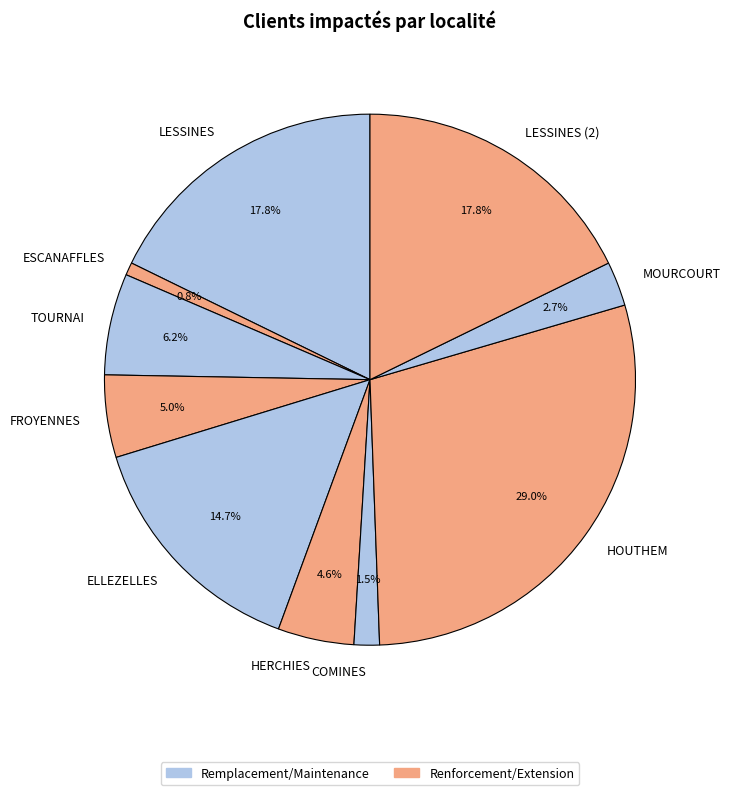

To the nearest percent, what is the combined percentage of COMINES and HERCHIES?

6%